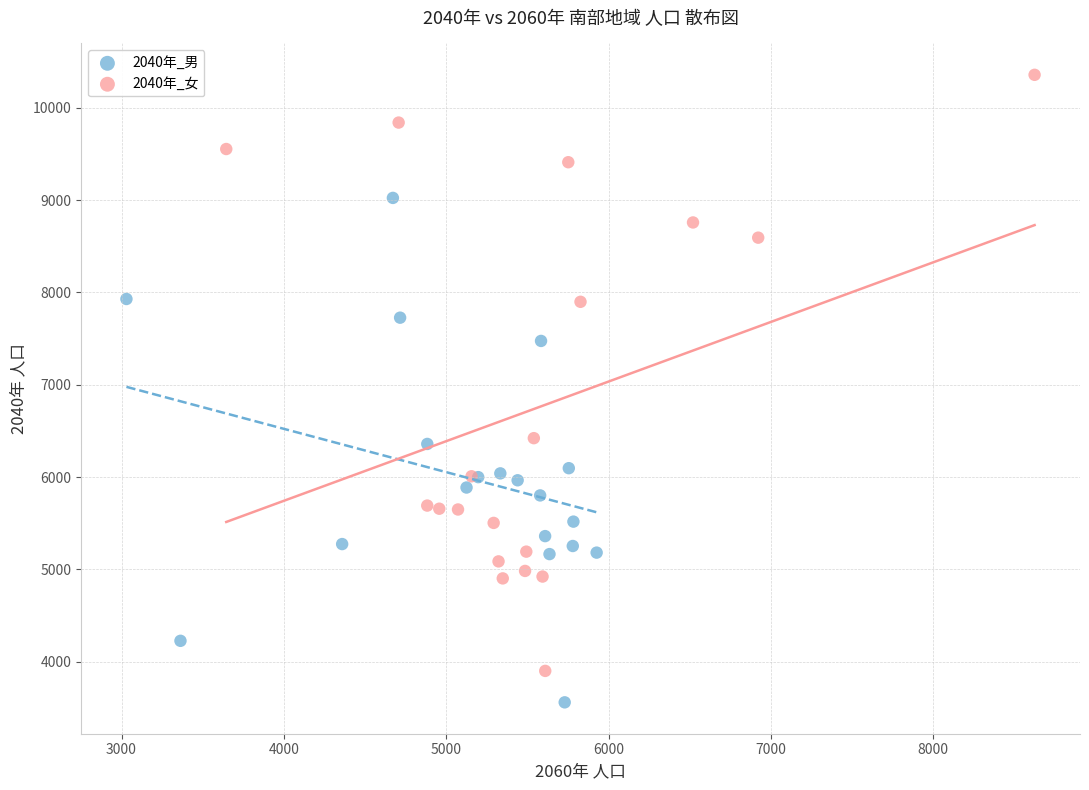

Which series reaches the maximum Y coordinate?

2040年_女